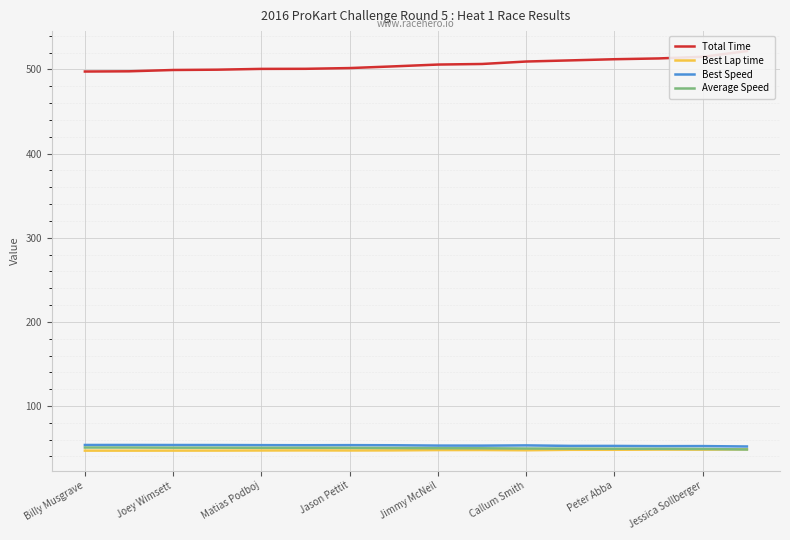

True or false: Best Speed and Total Time intersect in this chart.

False